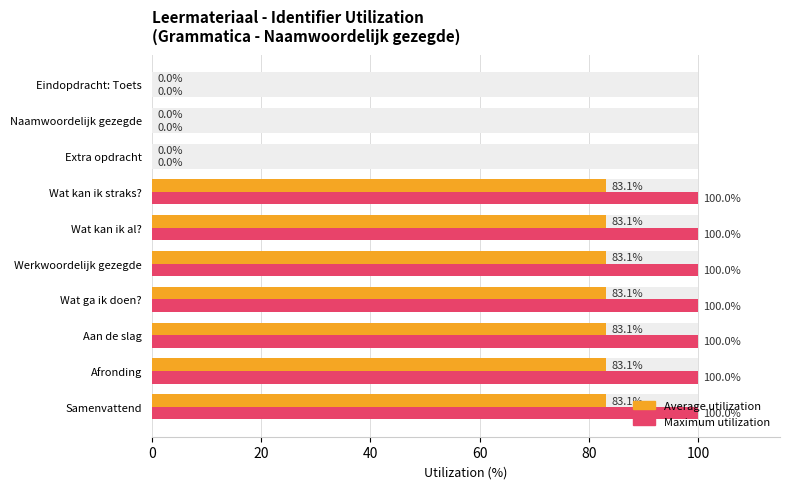

Reading left to right, list all the values displayed in this chart.

Average utilization: 83.1	83.1	83.1	83.1	83.1	83.1	83.1	0.0	0.0	0.0
Maximum utilization: 100.0	100.0	100.0	100.0	100.0	100.0	100.0	0.0	0.0	0.0